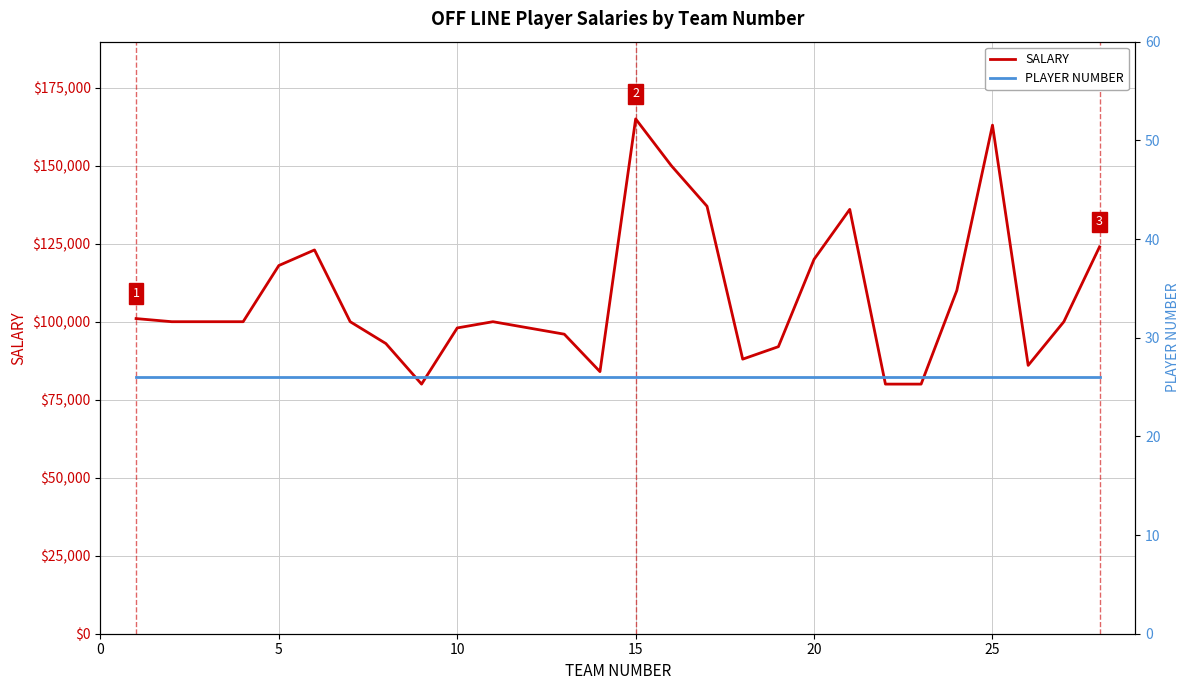

What are all the series names shown in the legend?

SALARY, PLAYER NUMBER